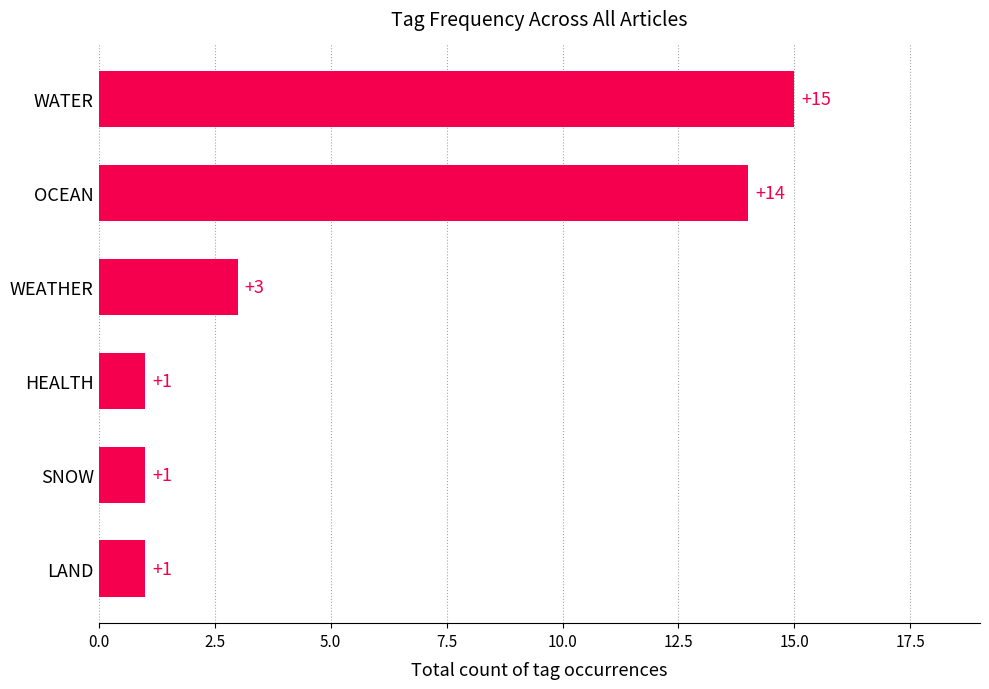

Reading top to bottom, what are all the values shown in this chart?

15	14	3	1	1	1